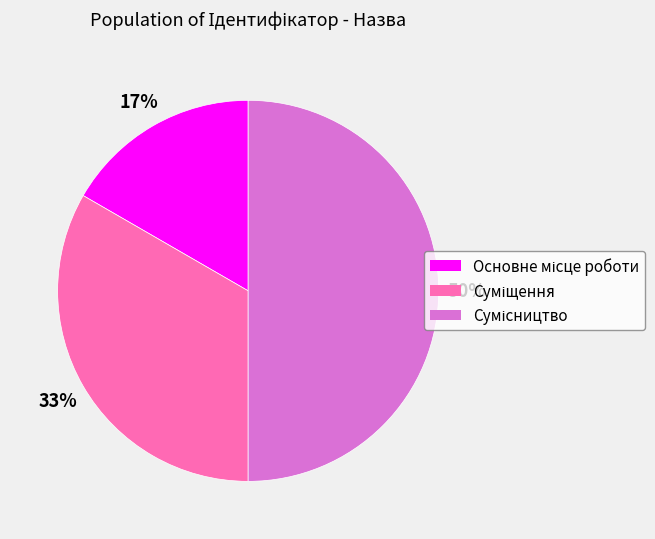

To the nearest percent, what is the difference between the largest and smallest slice percentages?

33%